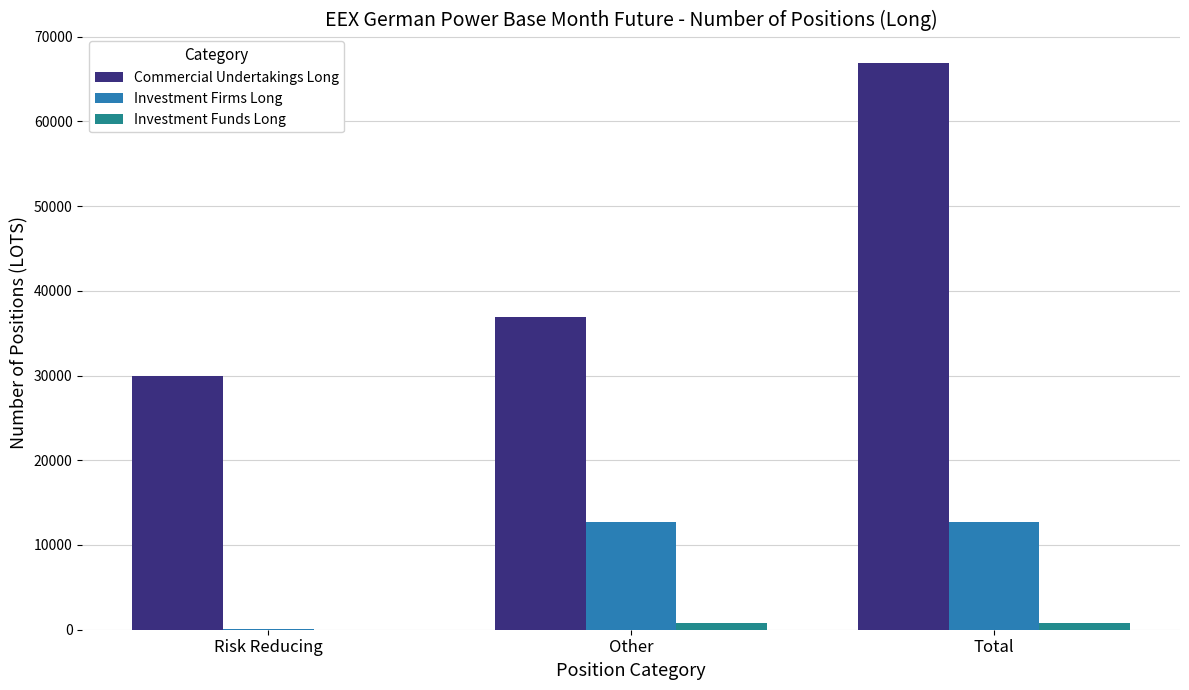

What is the sum of all Commercial Undertakings Long values?

133797.7